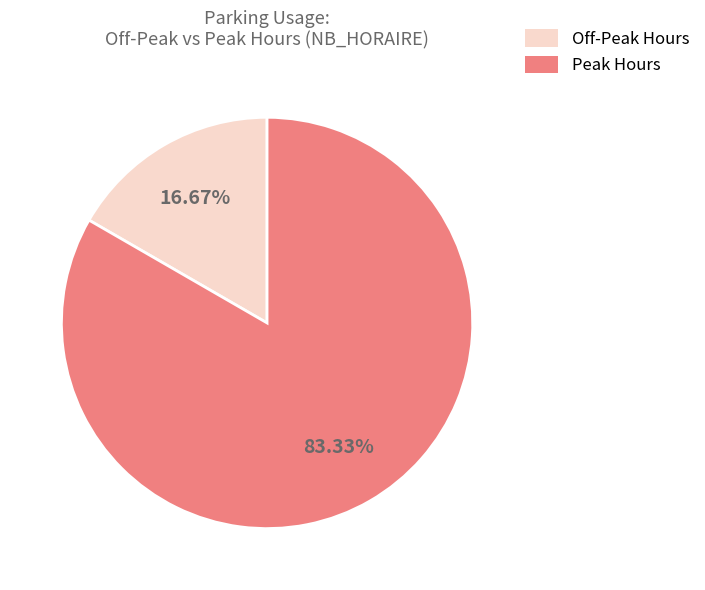

How many slices are in this pie chart?

2